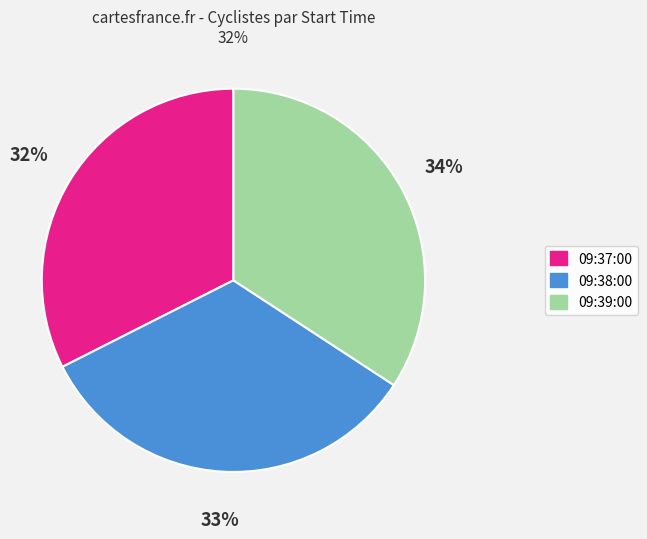

True or false: 09:38:00 accounts for 22% of the total.

False